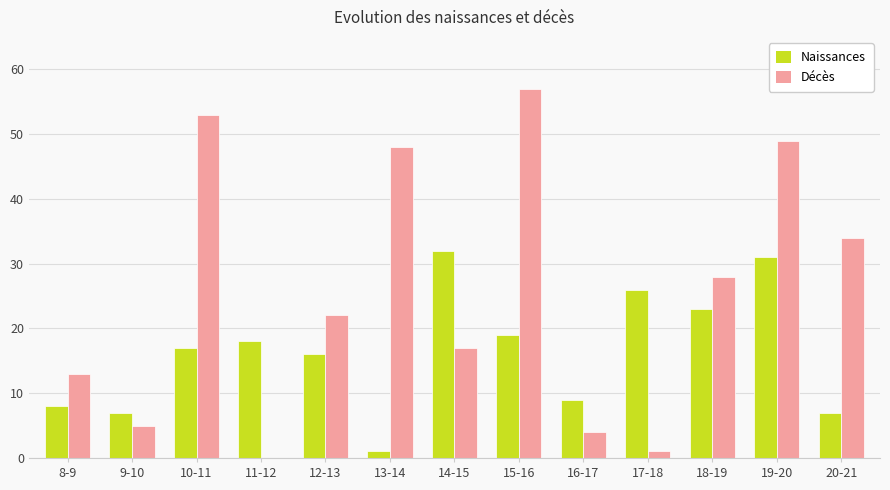

At which category is the sum across all series the highest?

19-20